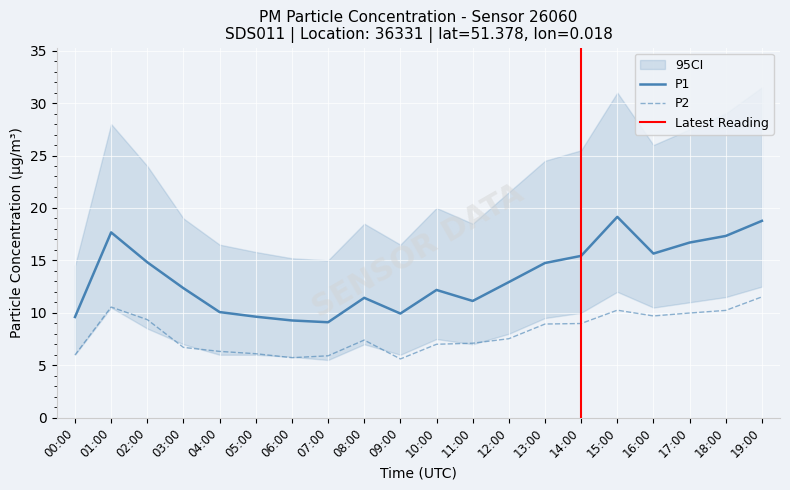

True or false: P2 and P1 cross at least once.

False